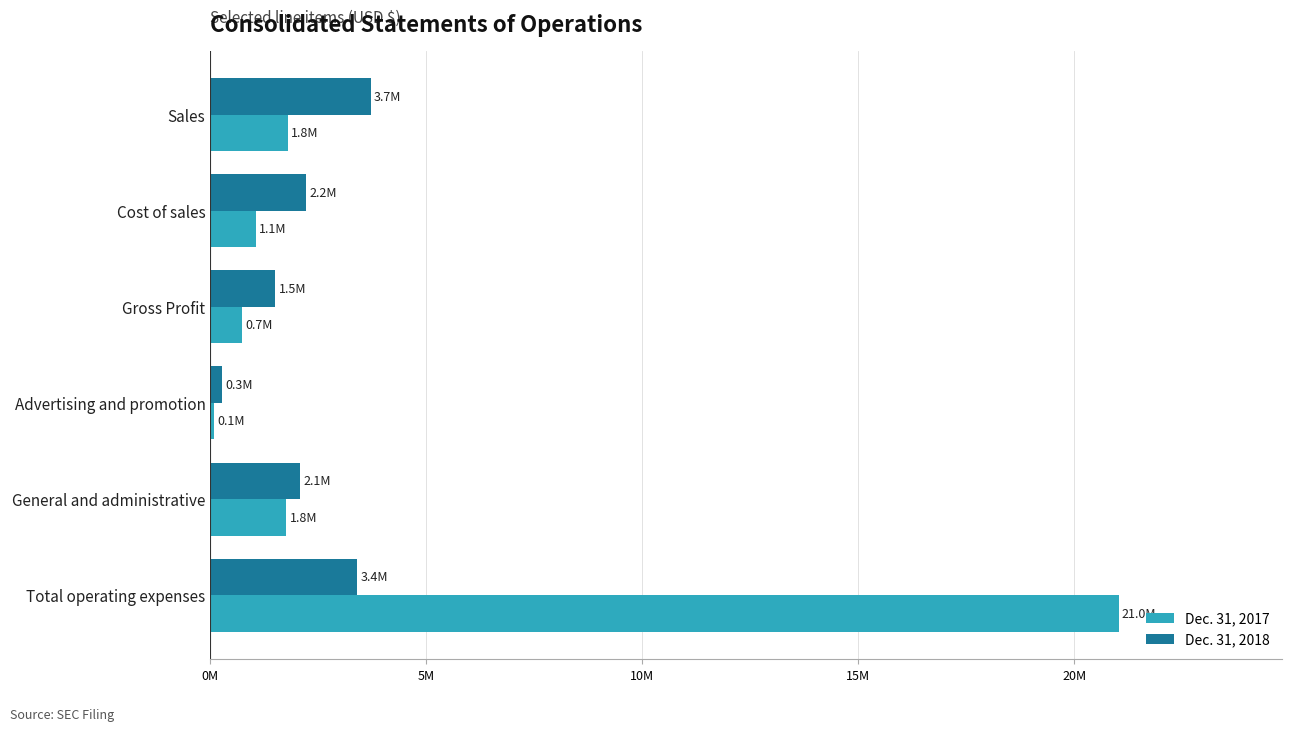

What is the sum of all Dec. 31, 2017 values?

26446414